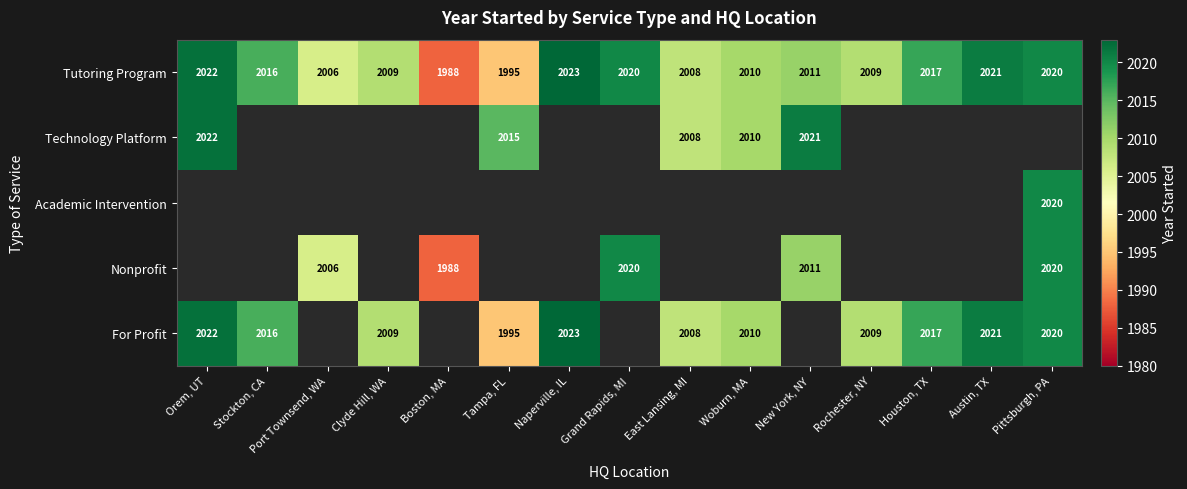

The value of Nonprofit at Boston, MA is 3015. True or false?

False